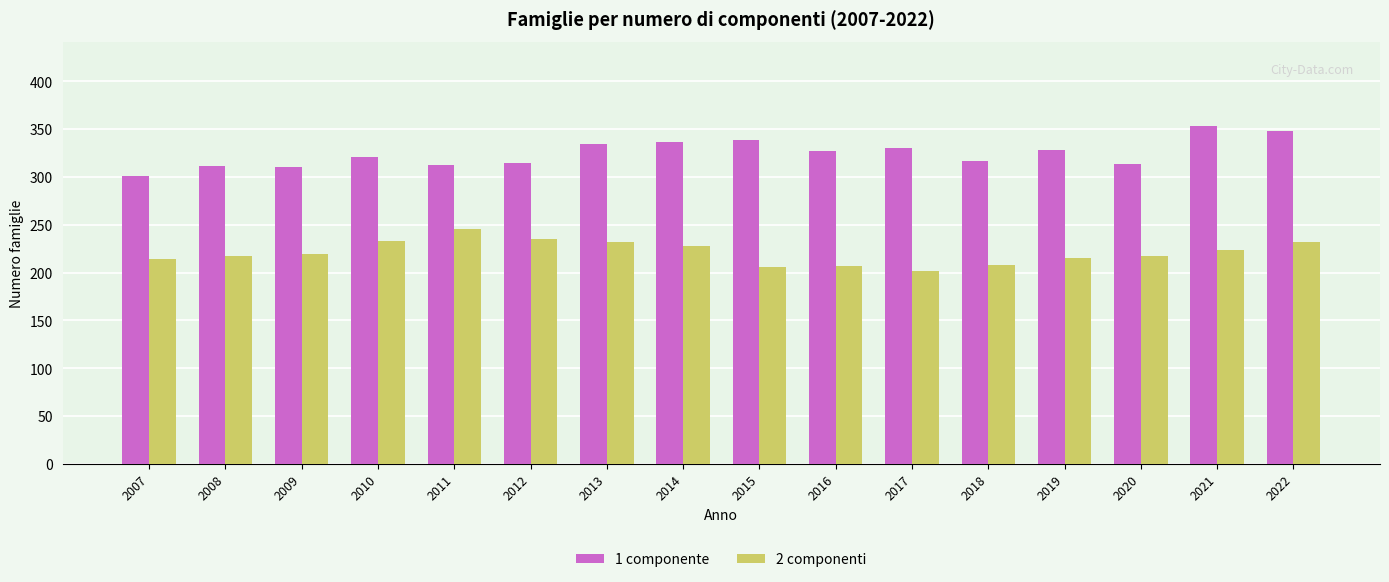

Which series has the largest total across all categories?

1 componente